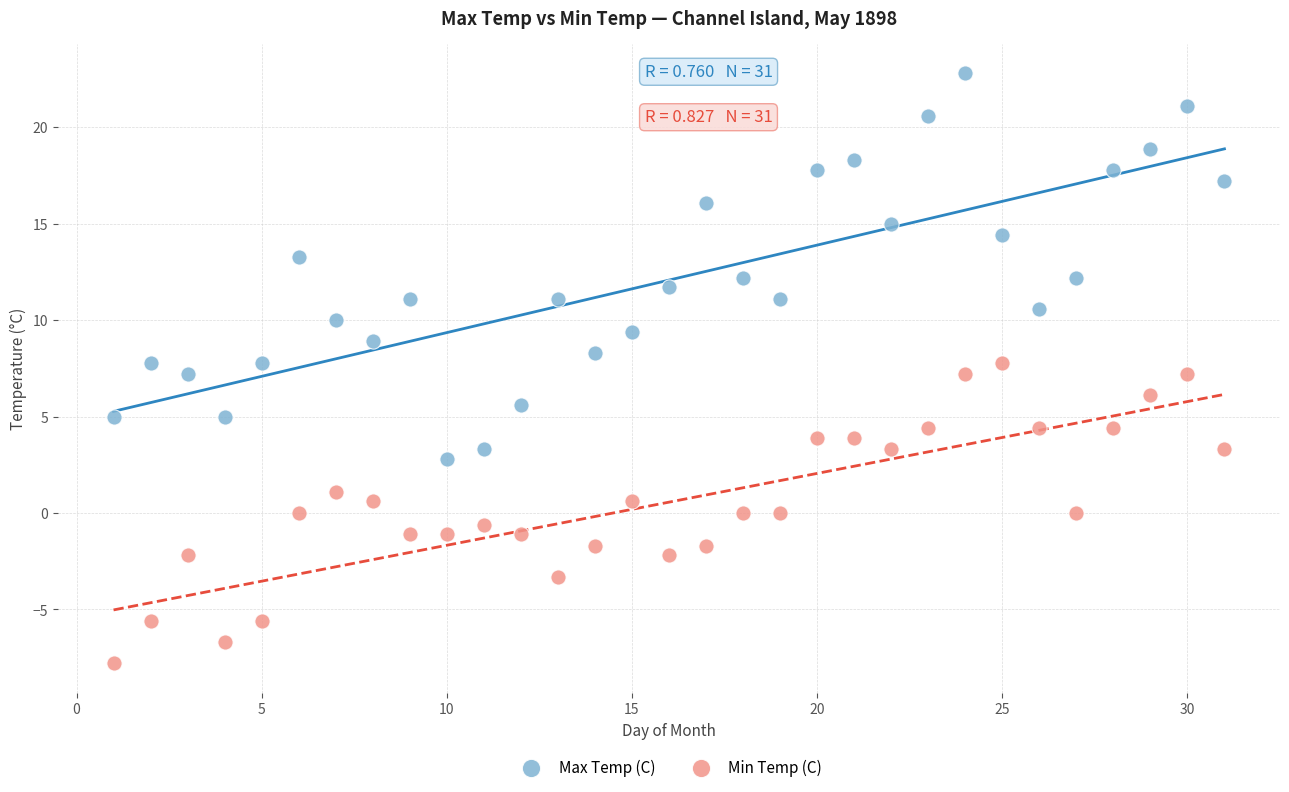

What are all the series names shown in the legend?

Max Temp (C), Min Temp (C)